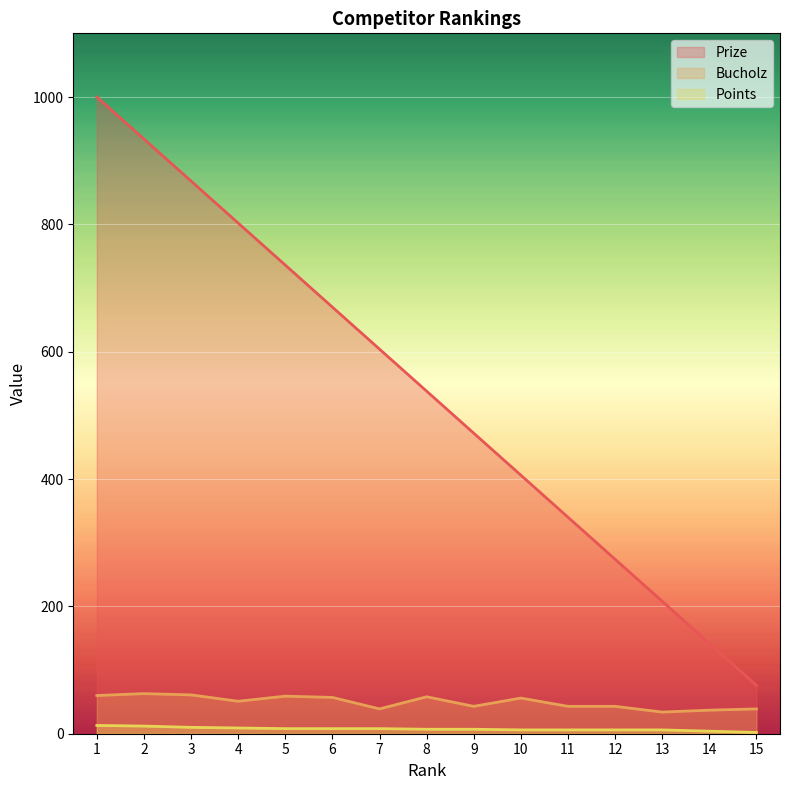

What is the value of the Prize point at the 9th from the left?

472